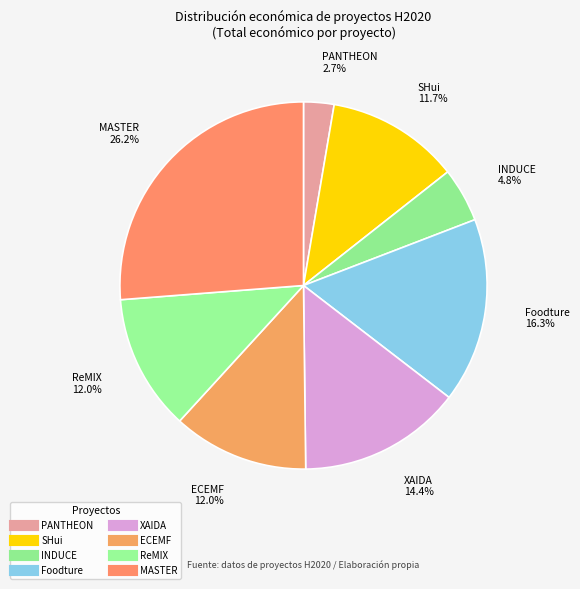

To the nearest percent, what is the combined percentage of XAIDA and INDUCE?

19%